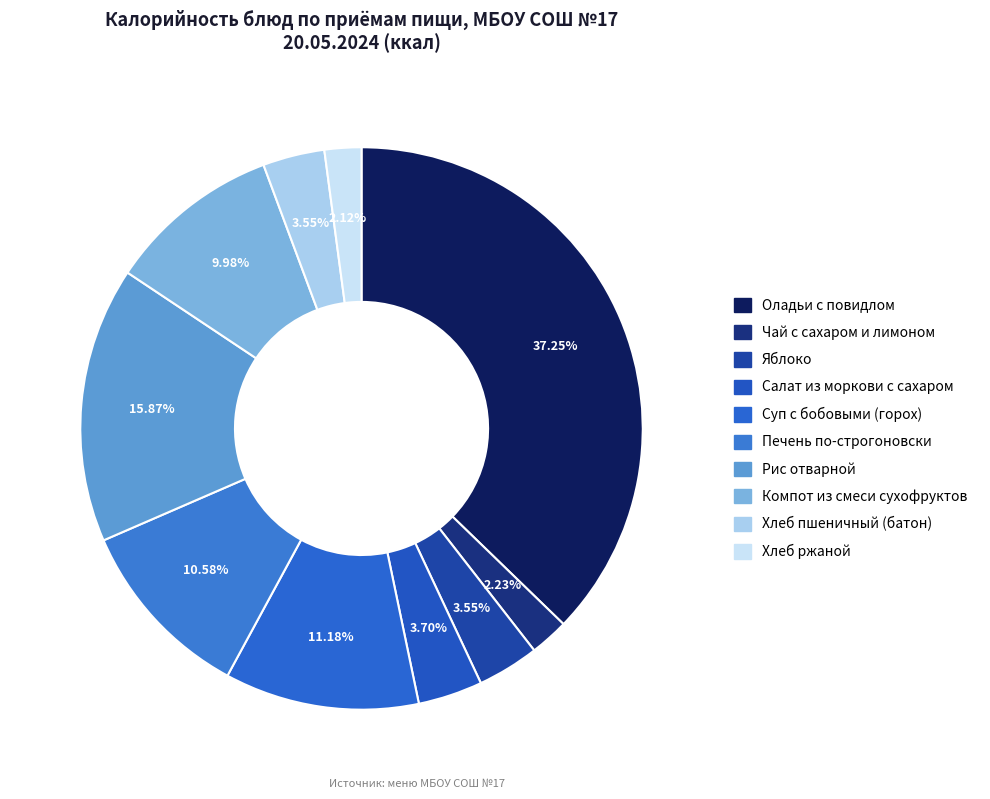

Which has a higher value, Суп с бобовыми (горох) or Салат из моркови с сахаром?

Суп с бобовыми (горох)